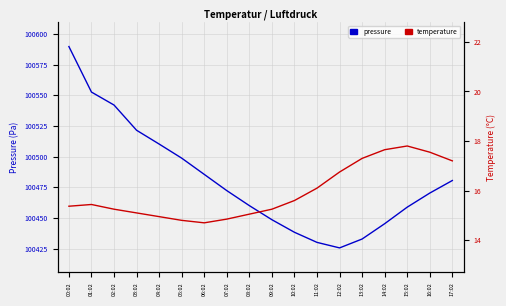

What is the difference between the maximum and minimum values in the pressure series?

164.3